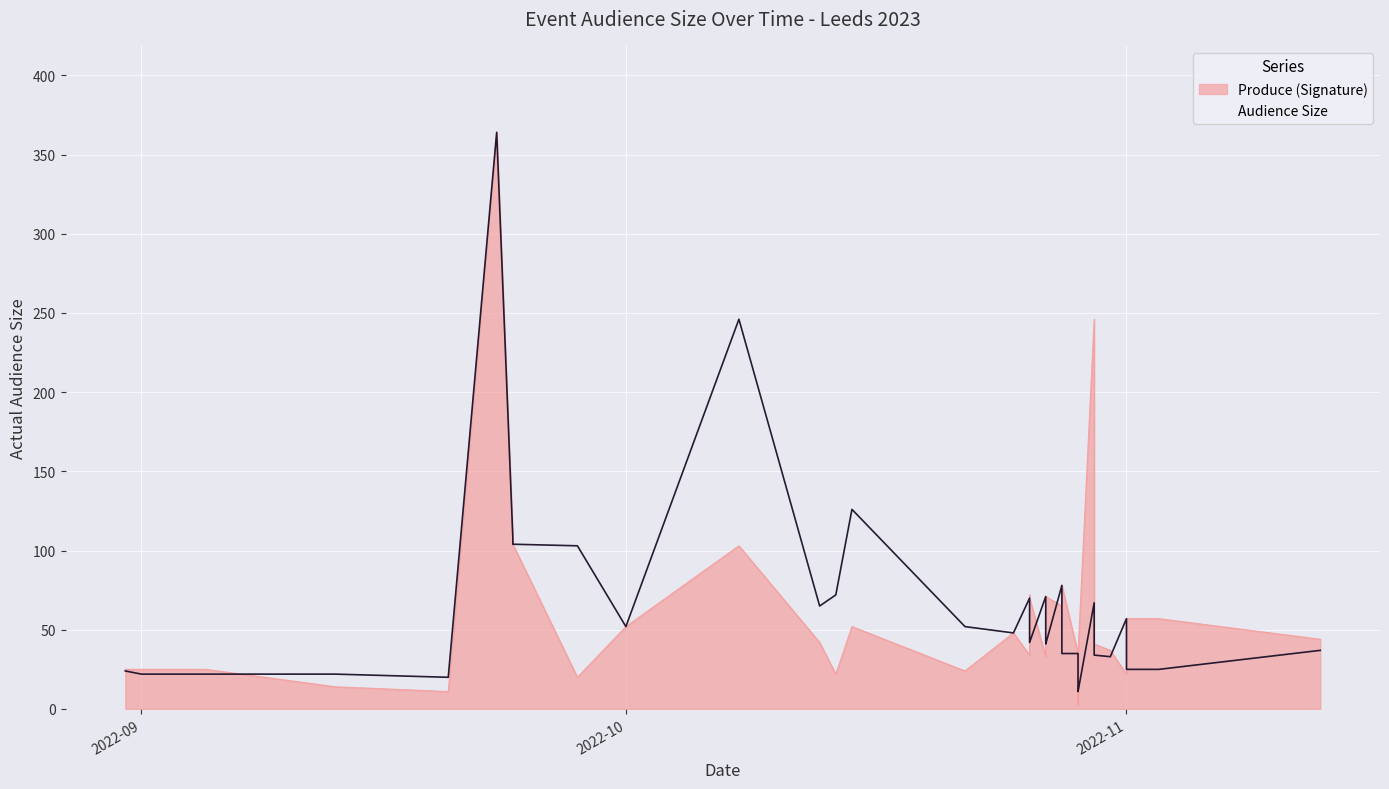

What is the difference between the highest and lowest values at 8?

38